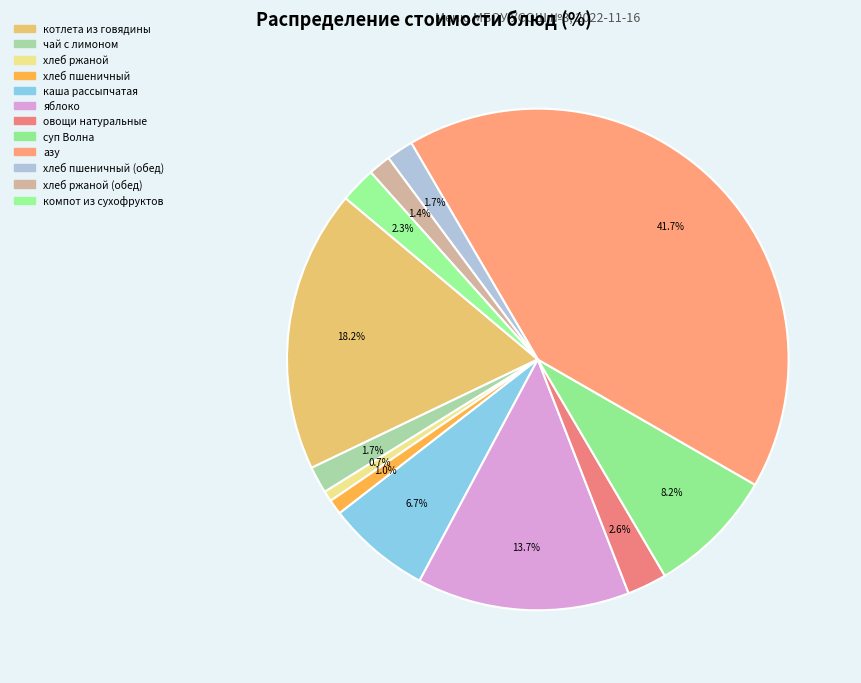

How many slices are in this pie chart?

12